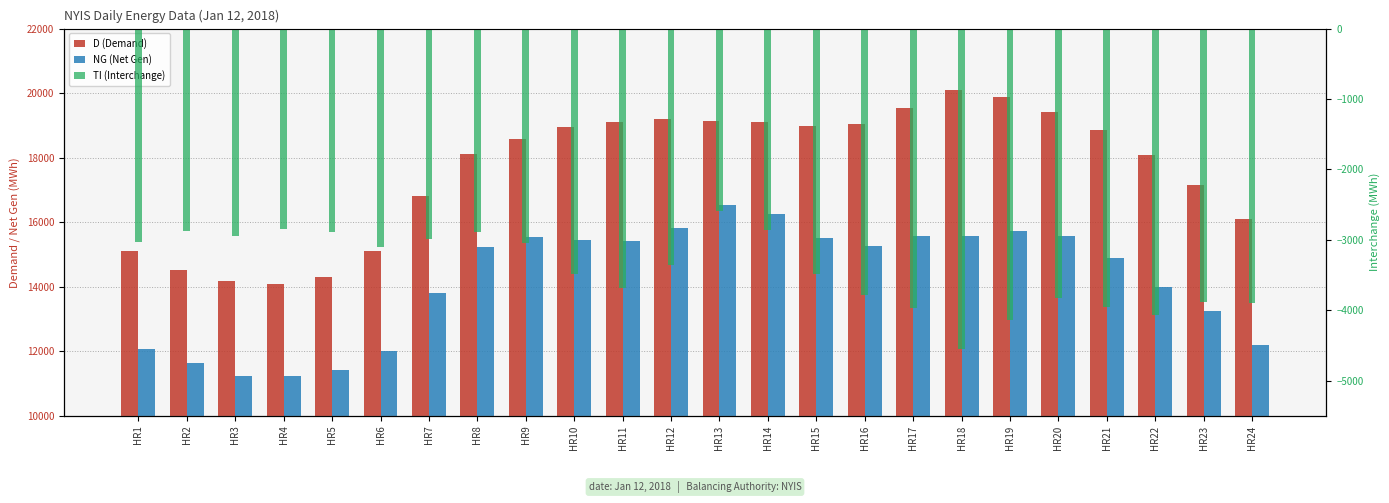

Reading left to right, extract all data points from this chart.

D (Demand): 15099	14517	14191	14102	14303	15108	16806	18111	18593	18943	19097	19192	19137	19112	18994	19040	19537	20112	19873	19413	18854	18075	17150	16096
NG (Net Gen): 12072	11644	11240	11251	11410	12012	13813	15221	15555	15461	15420	15837	16548	16256	15513	15256	15569	15561	15738	15585	14904	14009	13262	12202
TI (Interchange): -3027	-2873	-2951	-2851	-2893	-3096	-2993	-2890	-3038	-3482	-3677	-3355	-2589	-2856	-3481	-3784	-3968	-4551	-4135	-3828	-3950	-4066	-3888	-3894